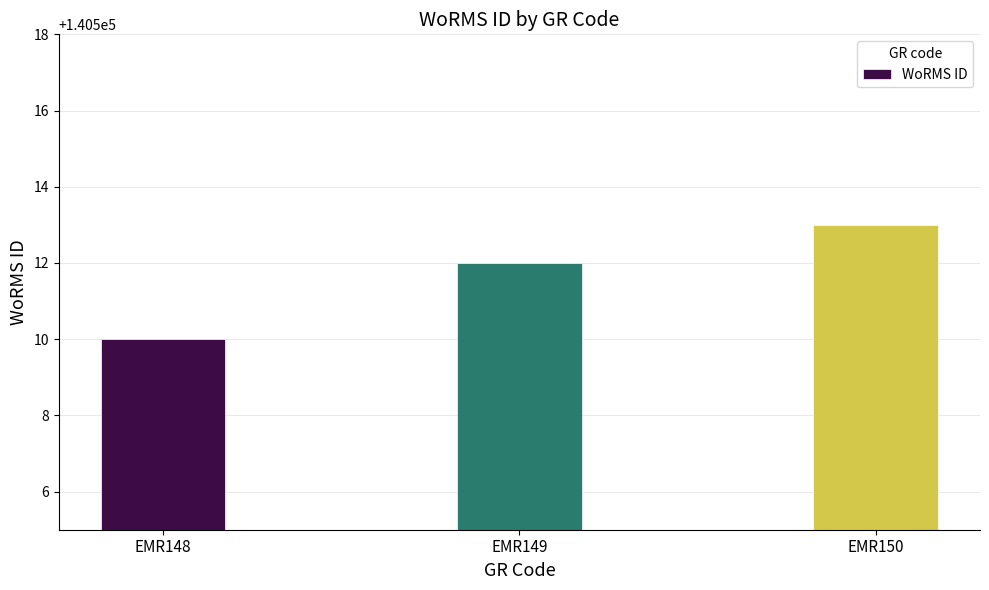

Count the values in the range 140510 to 140513.

3